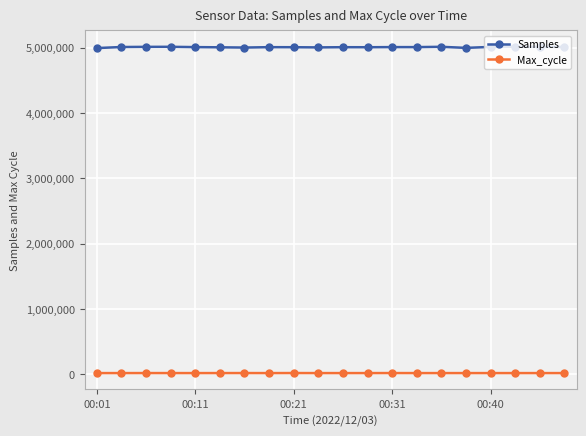

What is the sum of all Max_cycle values?

403217